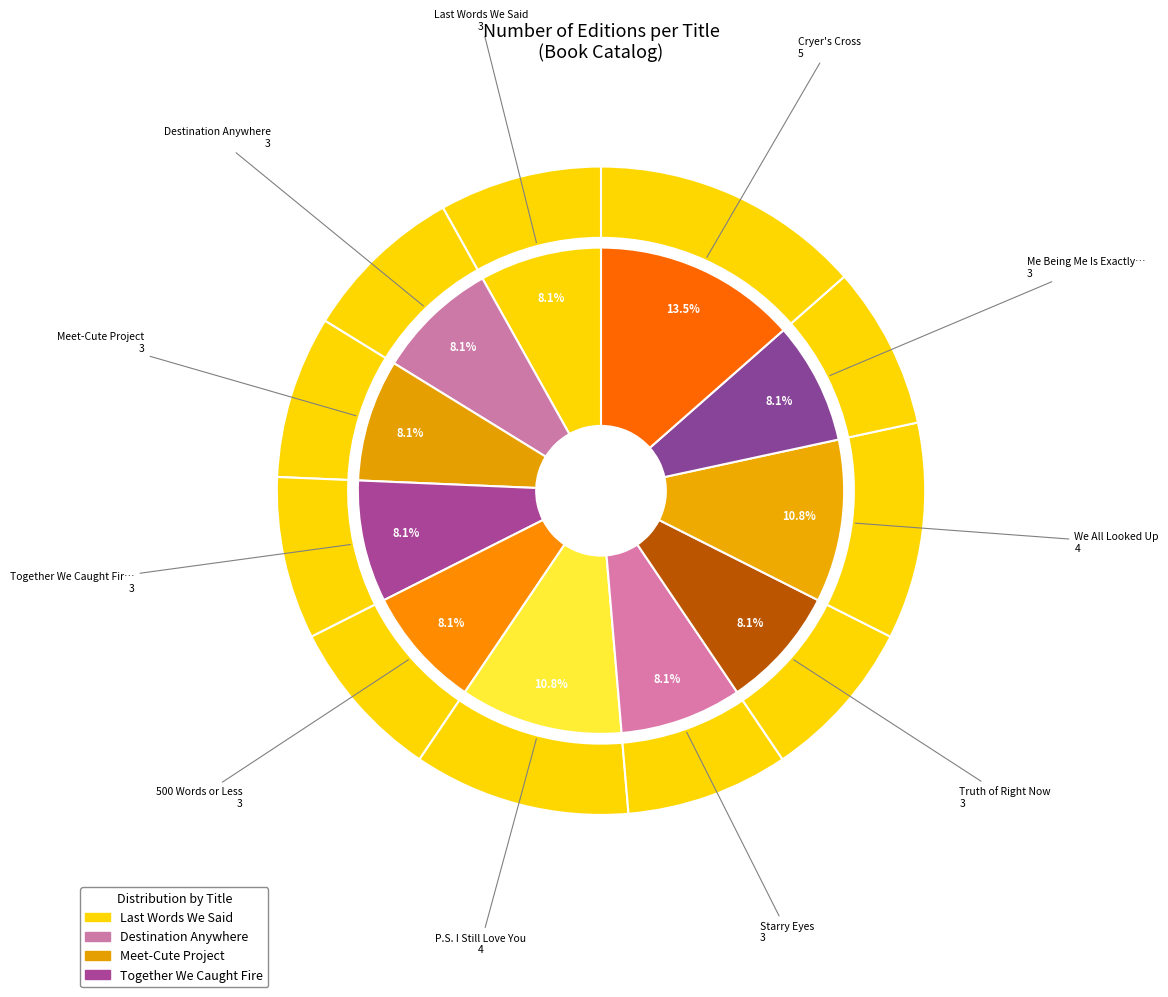

Do Starry Eyes and Cryer's Cross together represent more than half of the pie?

No